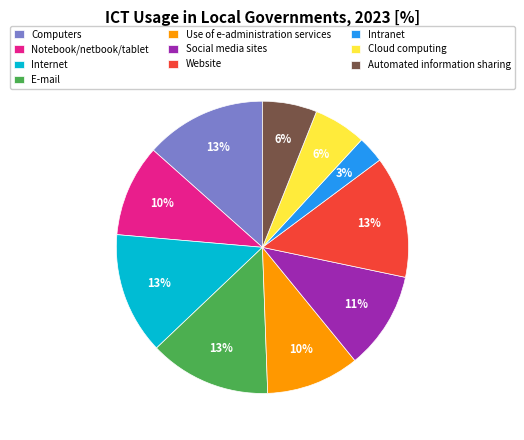

To the nearest percent, what percentage of the pie is E-mail?

13%